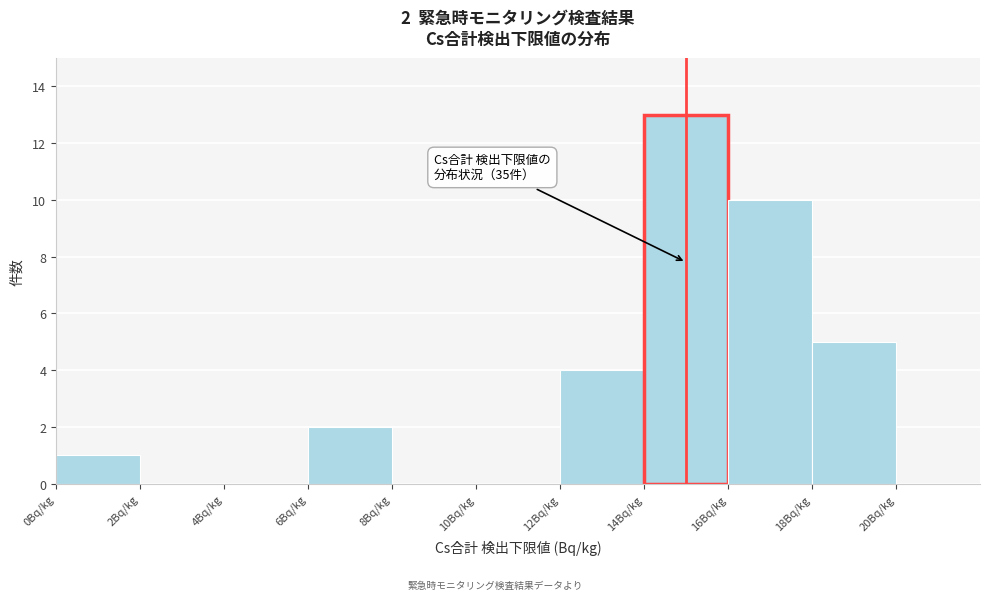

Which range on the x-axis has the tallest bar?

14 to 16